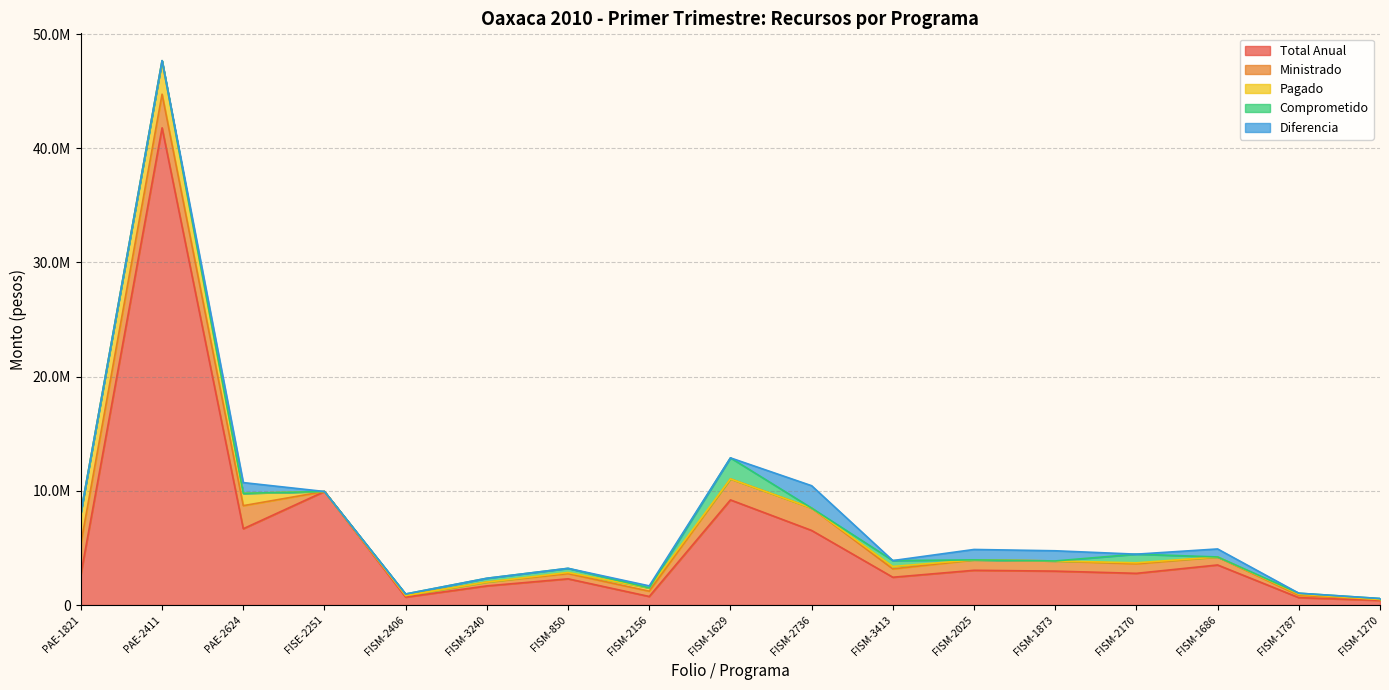

Where is the first local minimum for Ministrado?

FISE-2251